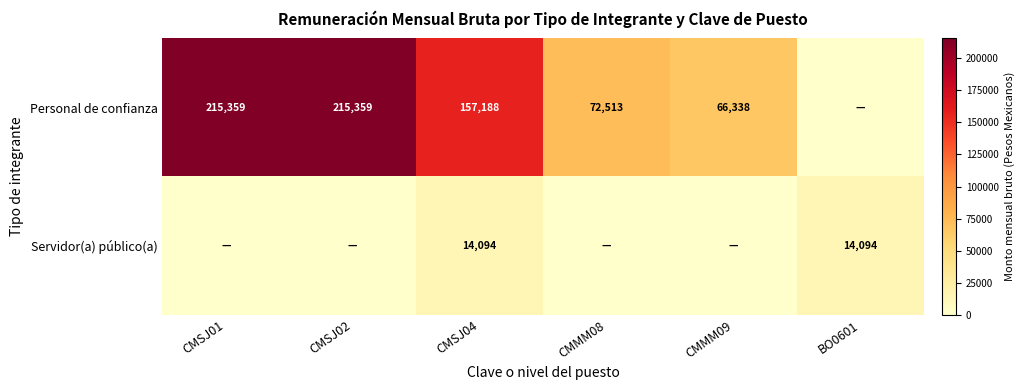

What is the total value across all series at CMSJ04?

171282